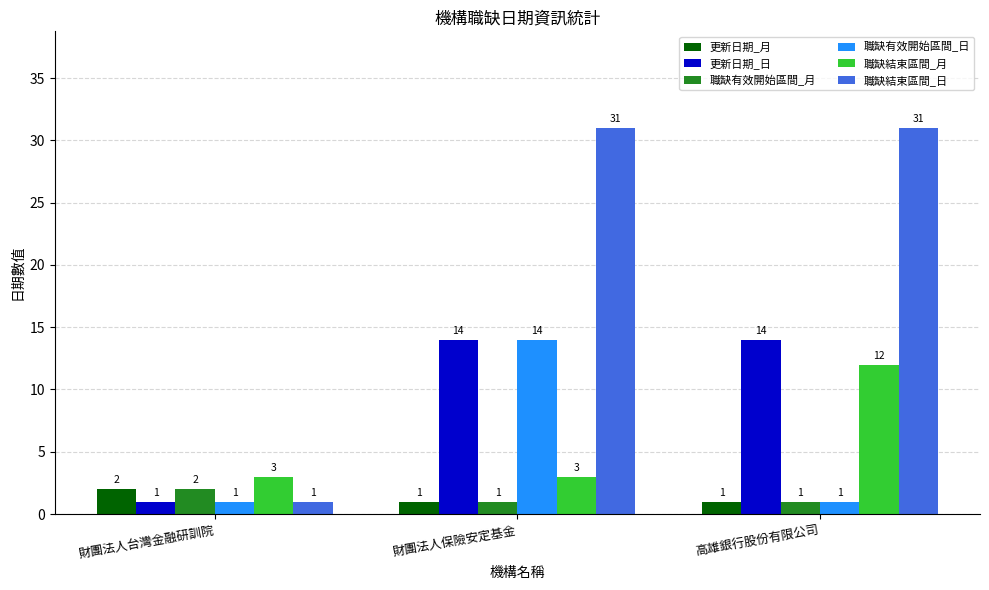

What is the average value of the 職缺有效開始區間_月 series?

1